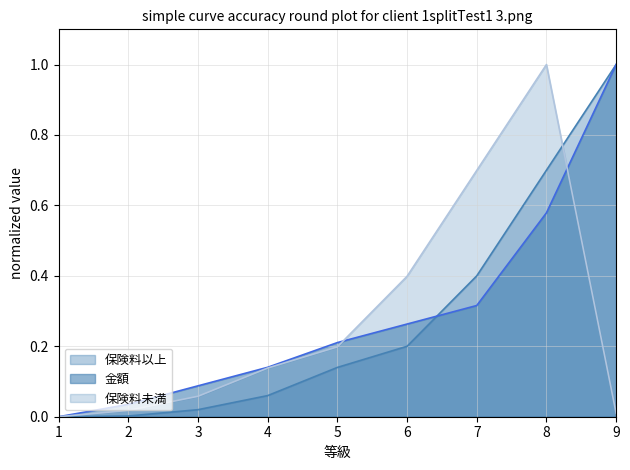

Which series ends up on top after the final intersection of 保険料以上 and 保険料未満?

保険料以上